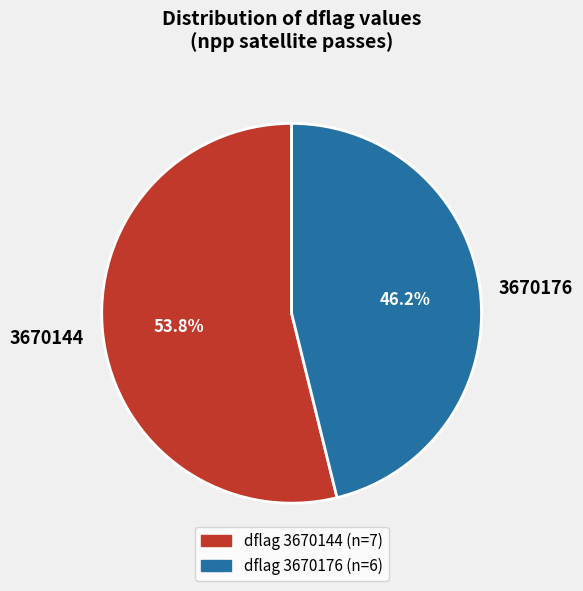

Which slice is the smallest?

3670176